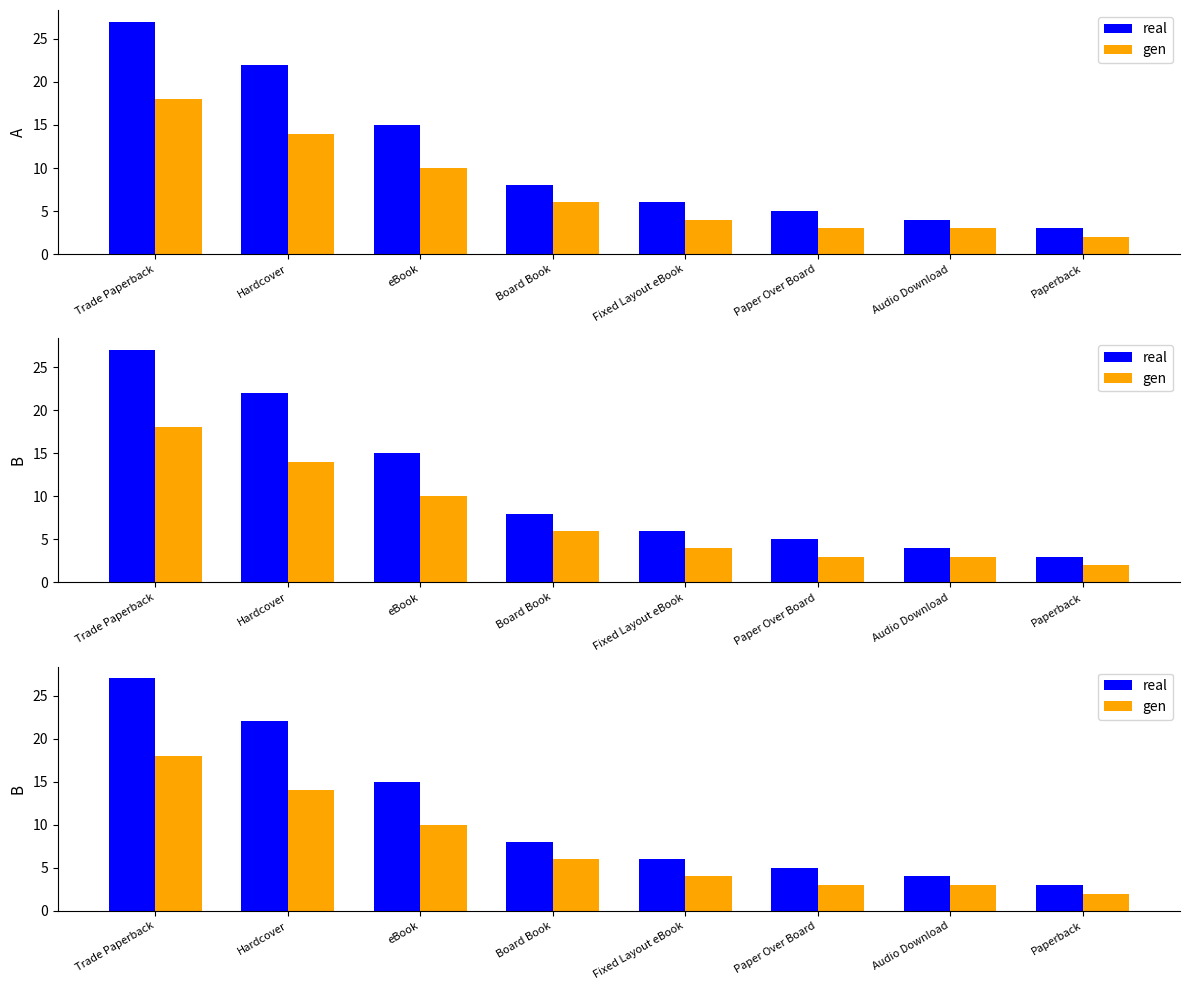

Between Fixed Layout eBook and Paper Over Board, which series saw the biggest shift?

real